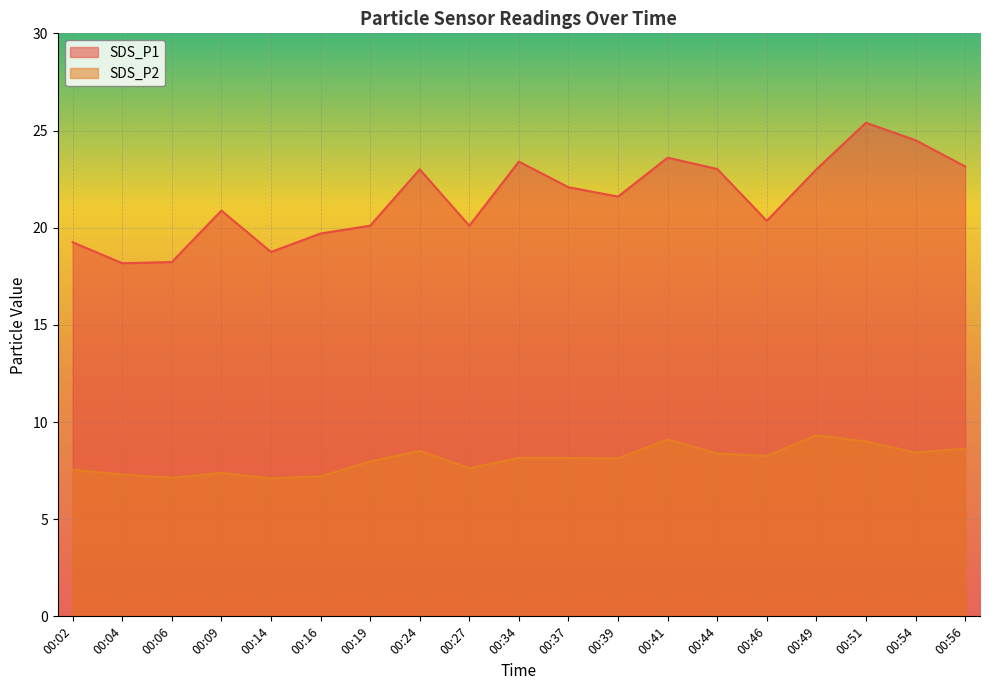

Where does the SDS_P2 series first go above 8?

00:24